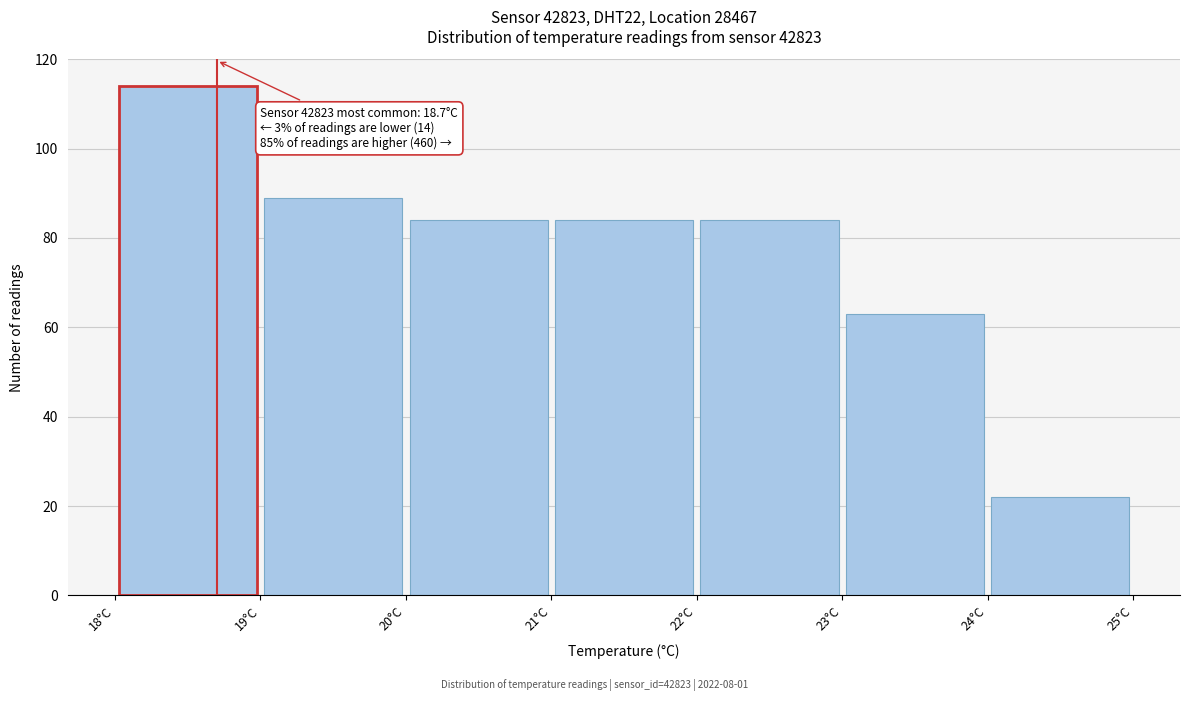

Over which range of the x-axis is the bar tallest?

18 to 19